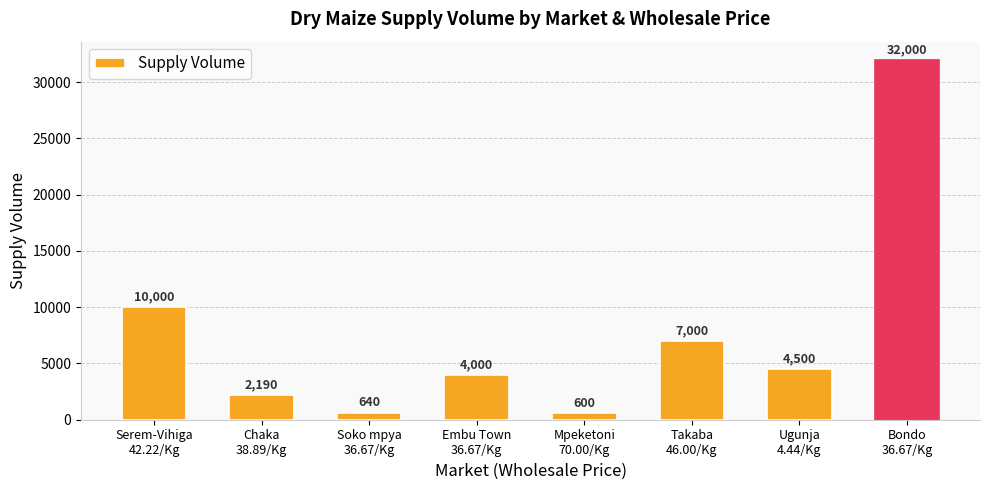

At which label is the value closest to 16300?

Serem-Vihiga
42.22/Kg